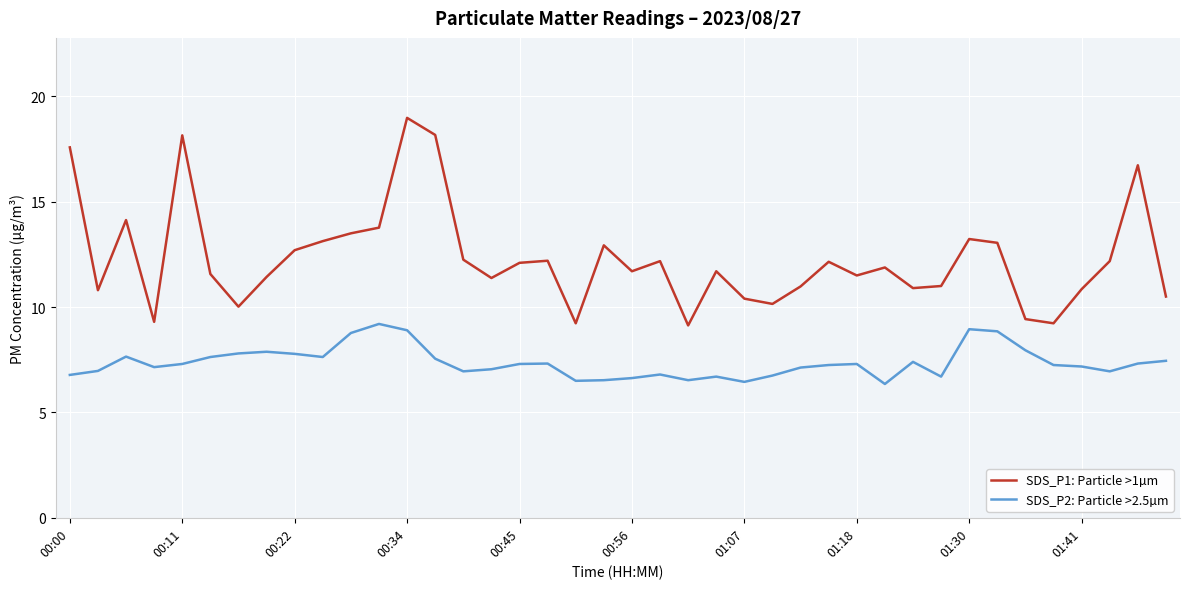

What is the greatest value displayed?

19.0